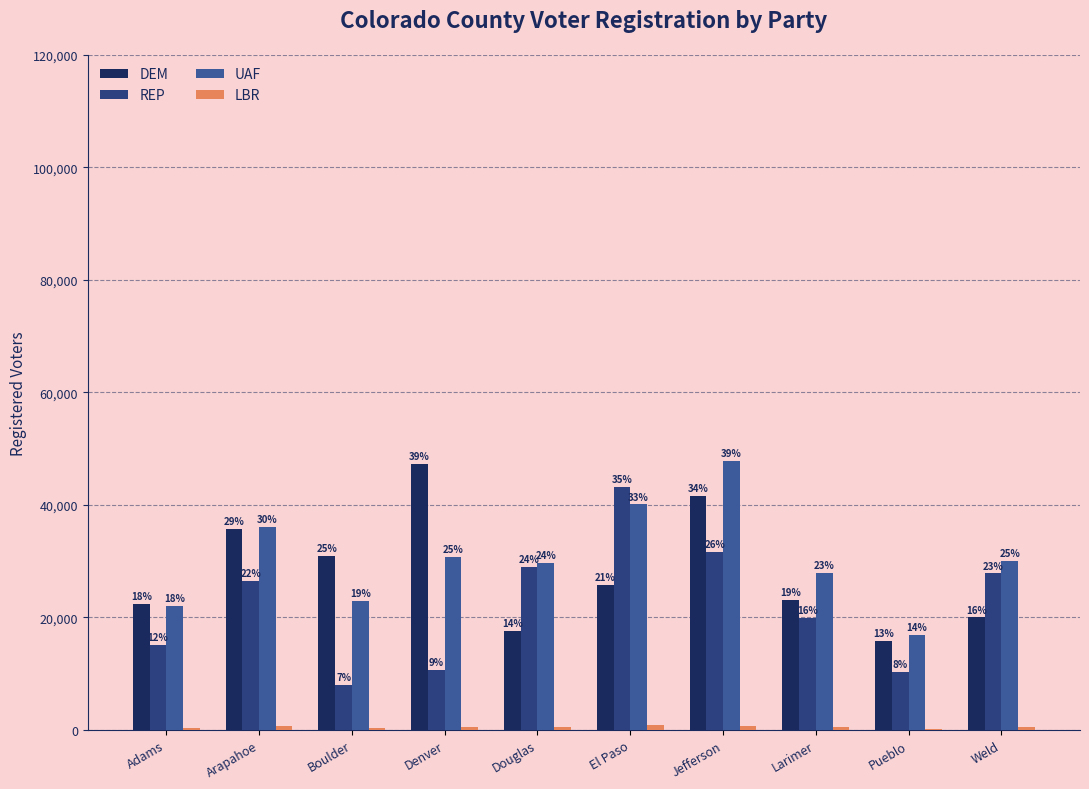

Does the chart contain stacked bars?

No